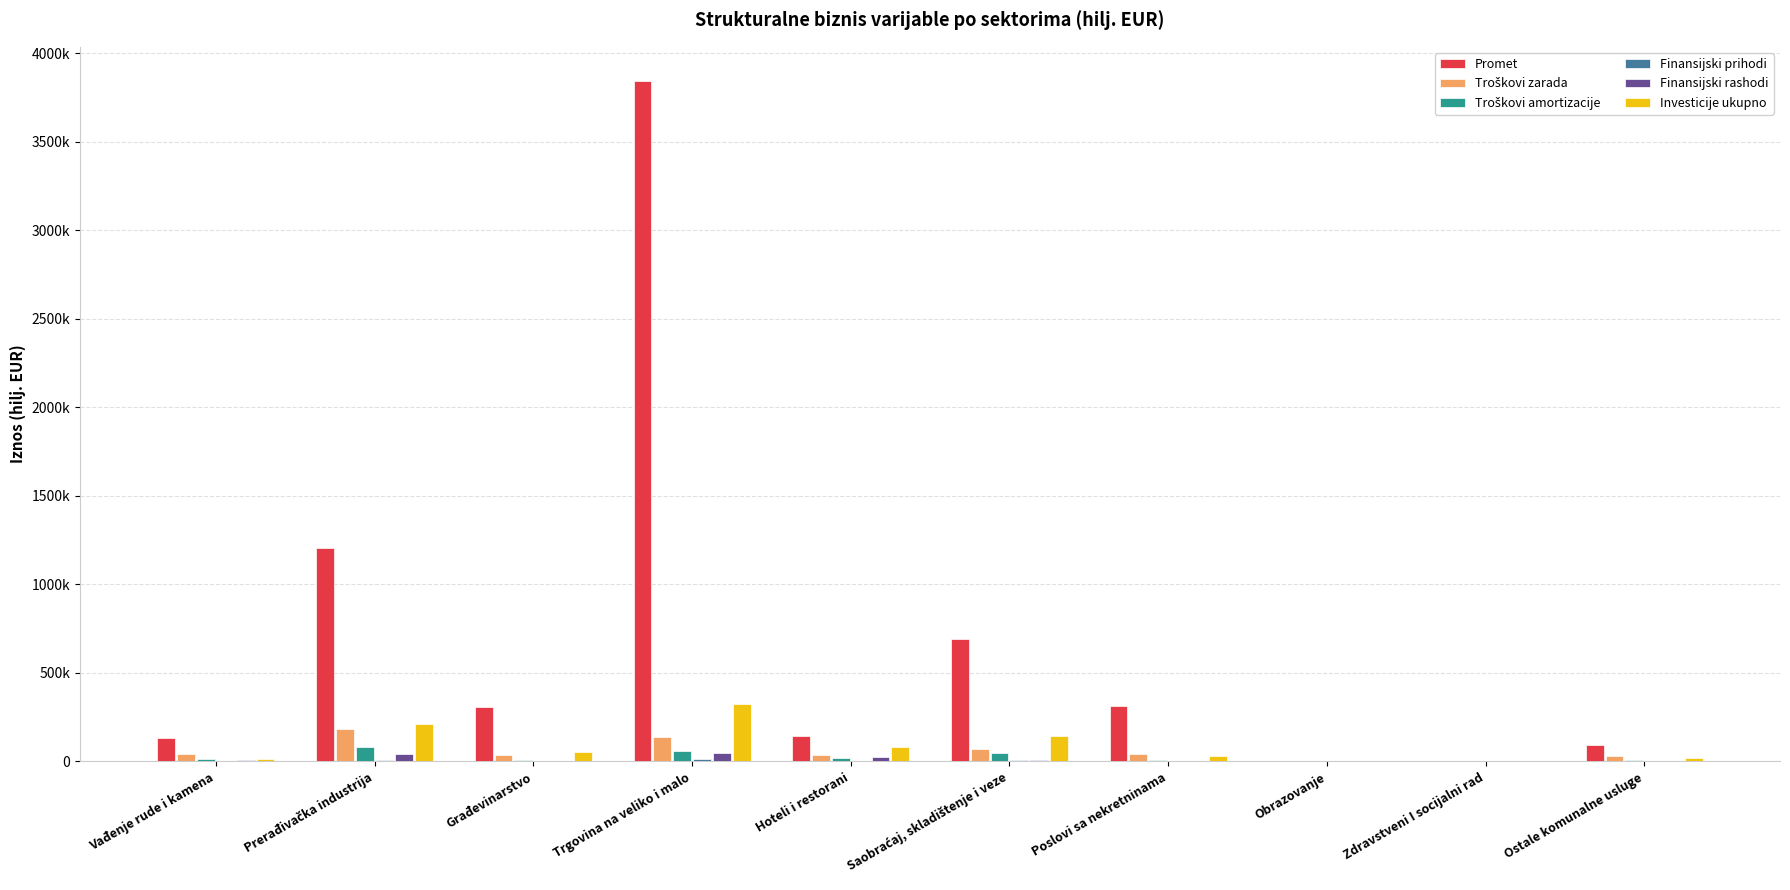

How many bars are there in each group?

6